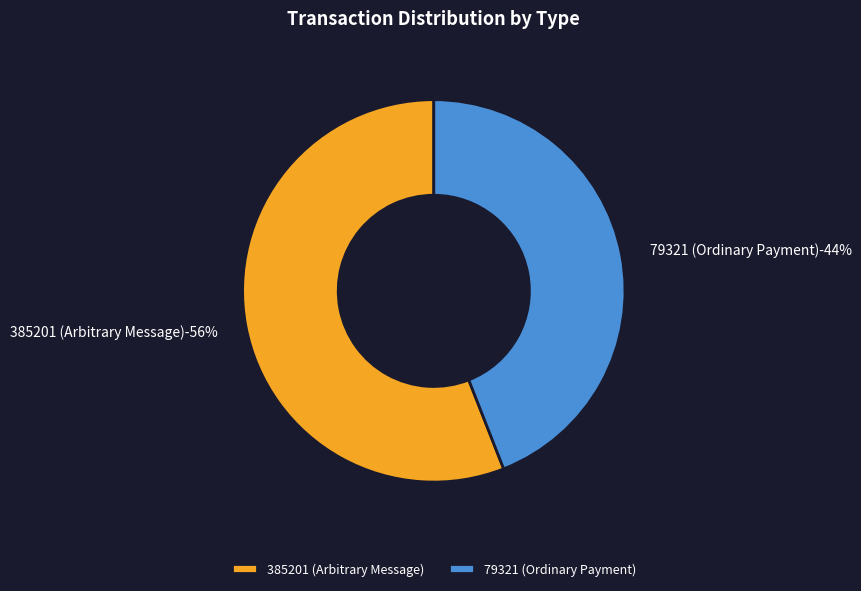

To the nearest percent, what percentage of the pie is 385201 (Arbitrary Message)?

56%